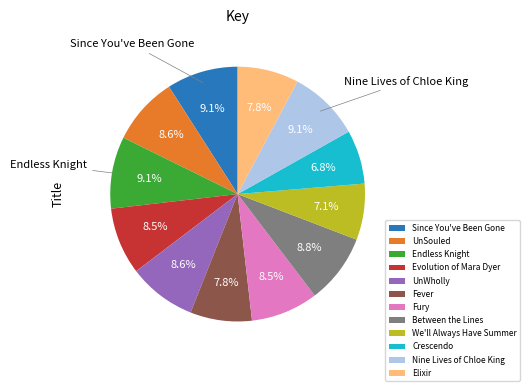

What is the ratio of the value at Crescendo to the value at UnSouled?

0.8